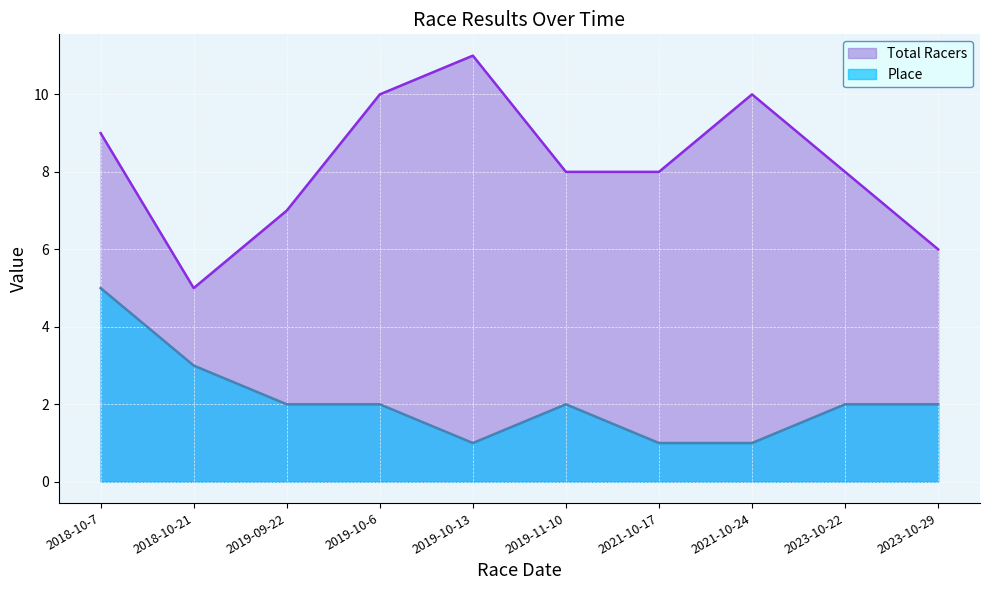

What is the total value across all series at 2021-10-17?

9